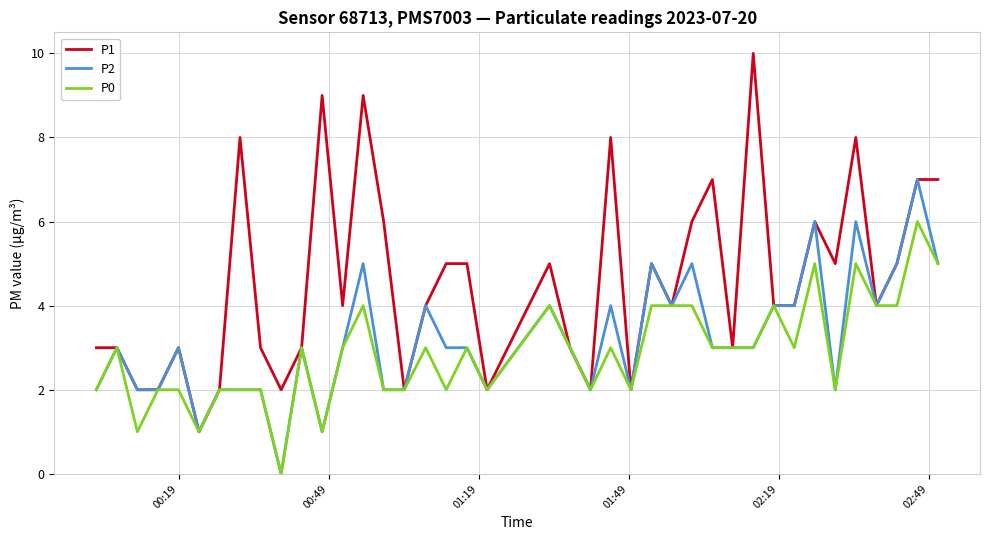

List the series in order of their overall mean, lowest first.

P0, P2, P1